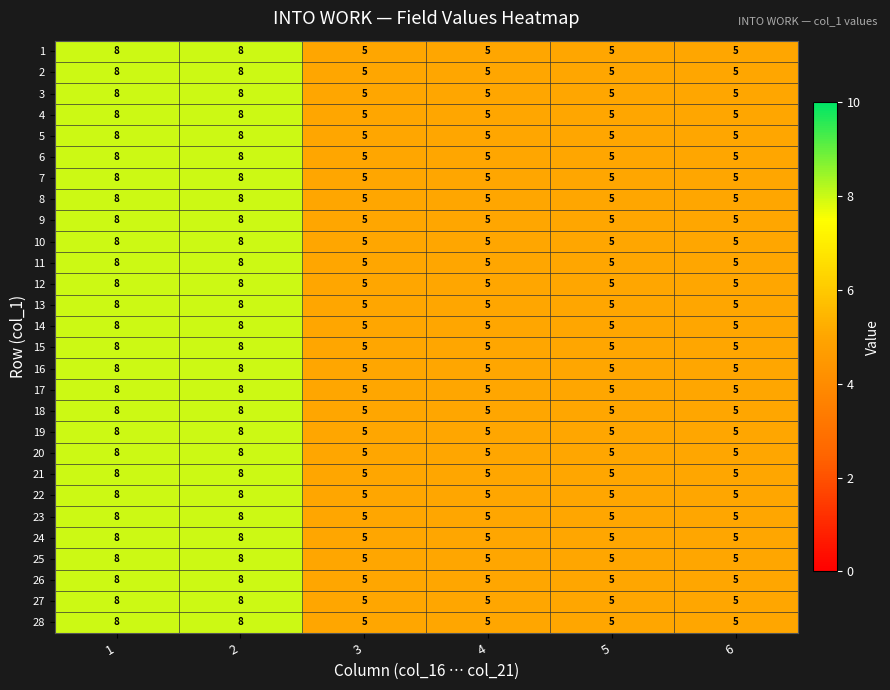

What is the approximate value of 20 at 6?

5